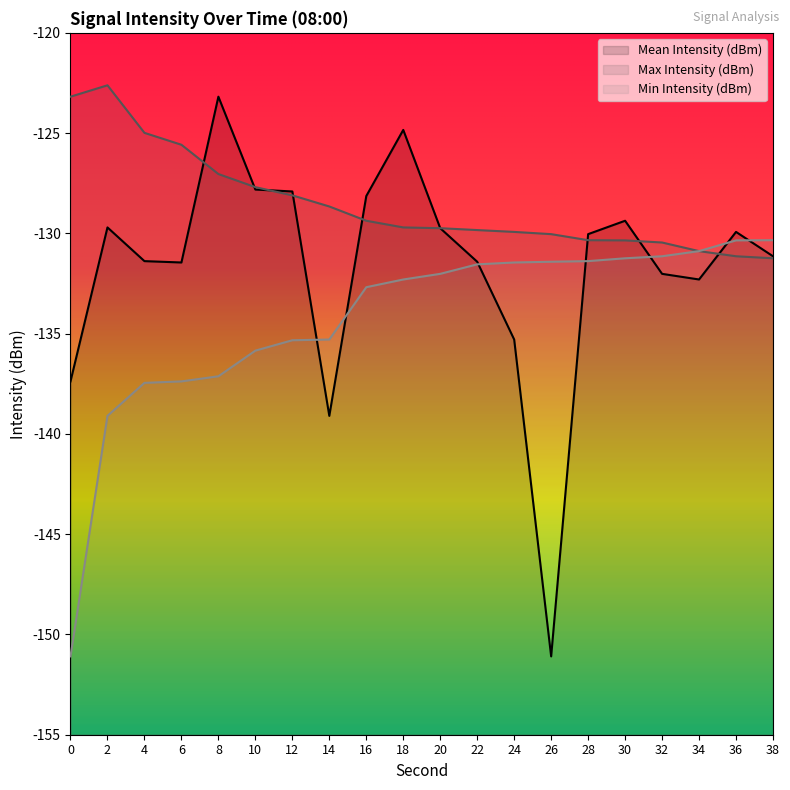

In Mean Intensity (dBm), how many points are higher than both neighbors (excluding endpoints)?

5